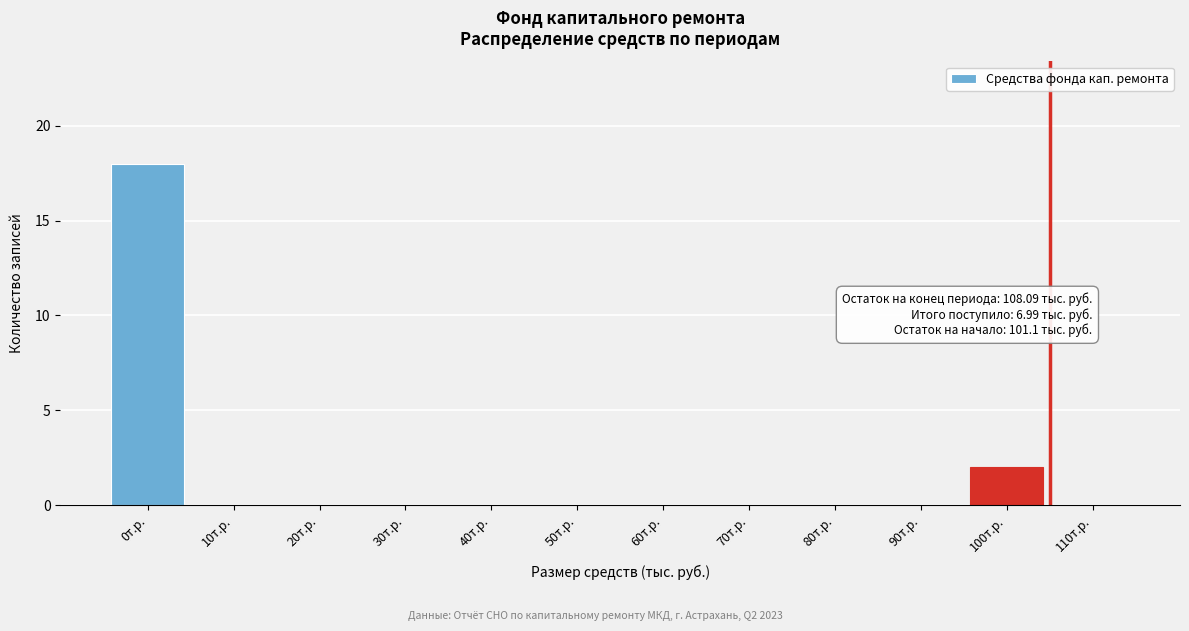

Reading left to right, extract all data points from this chart.

0т.р.=18	10т.р.=0	20т.р.=0	30т.р.=0	40т.р.=0	50т.р.=0	60т.р.=0	70т.р.=0	80т.р.=0	90т.р.=0	100т.р.=2	110т.р.=0